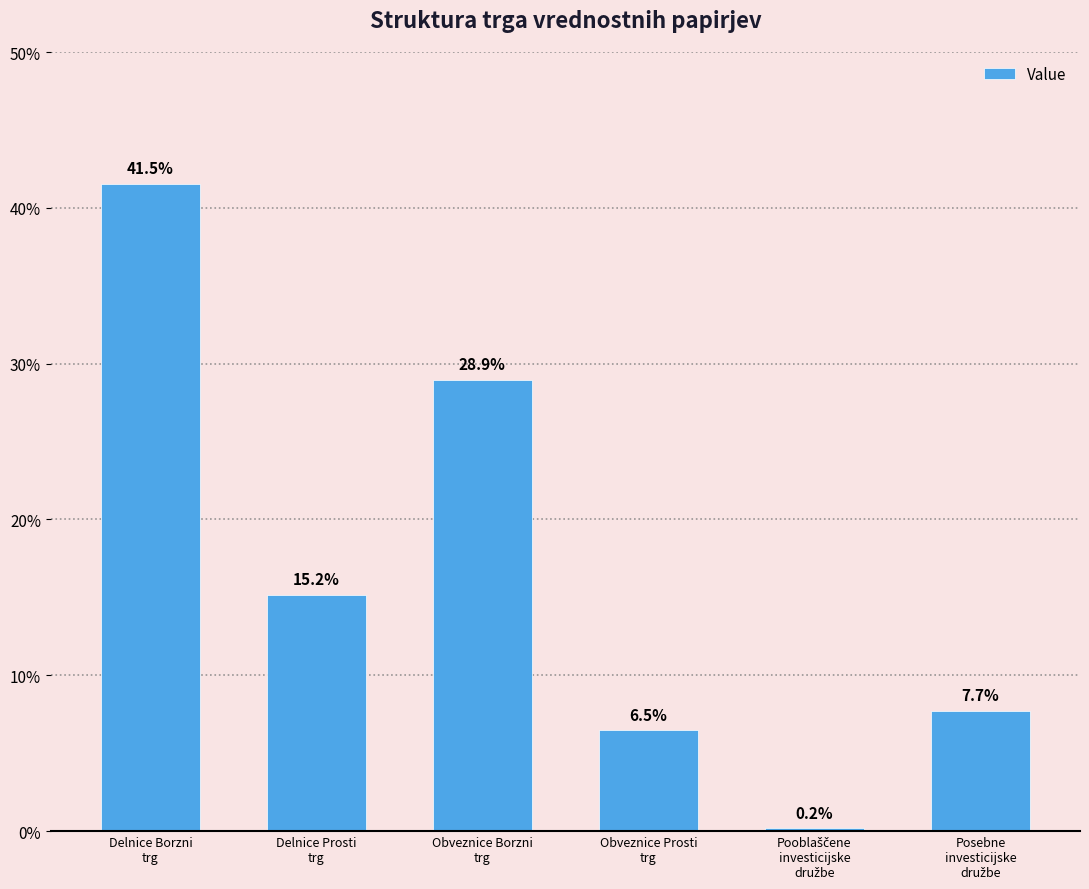

What is the difference between the maximum and minimum values?

41.4